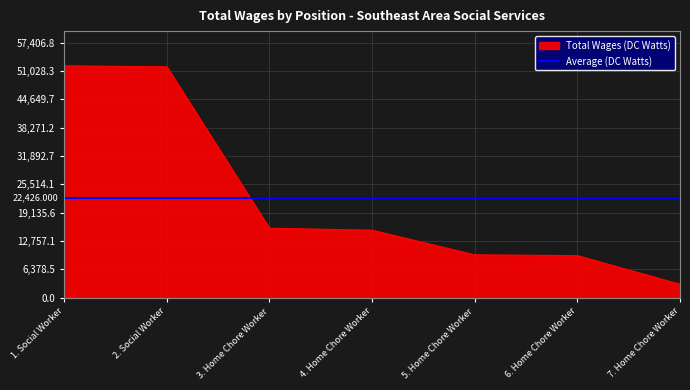

True or false: the data has more than 2 interior local peaks.

False